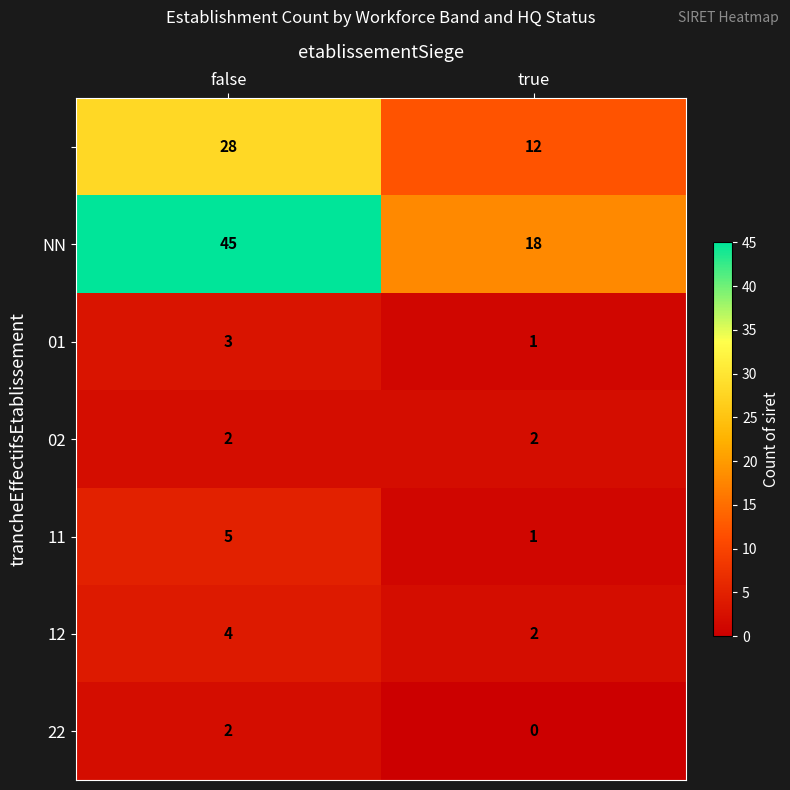

What is the total value across all series at true?

36